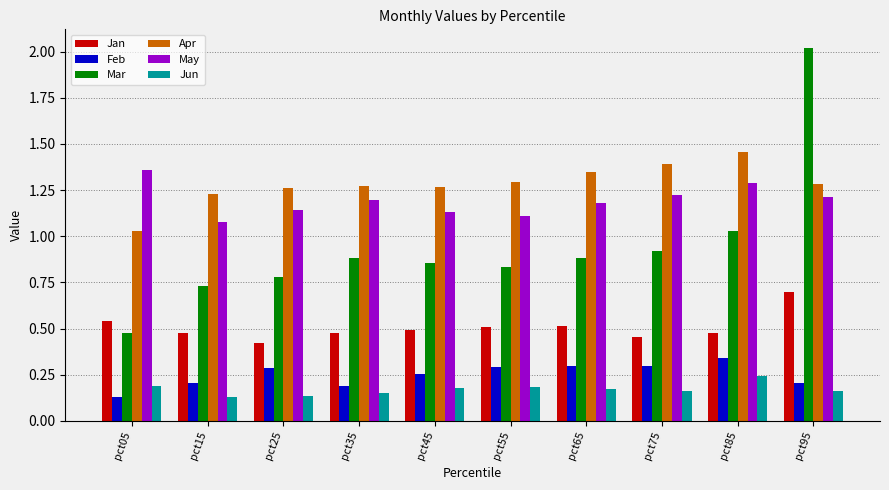

Which series has the largest range (max minus min)?

Mar